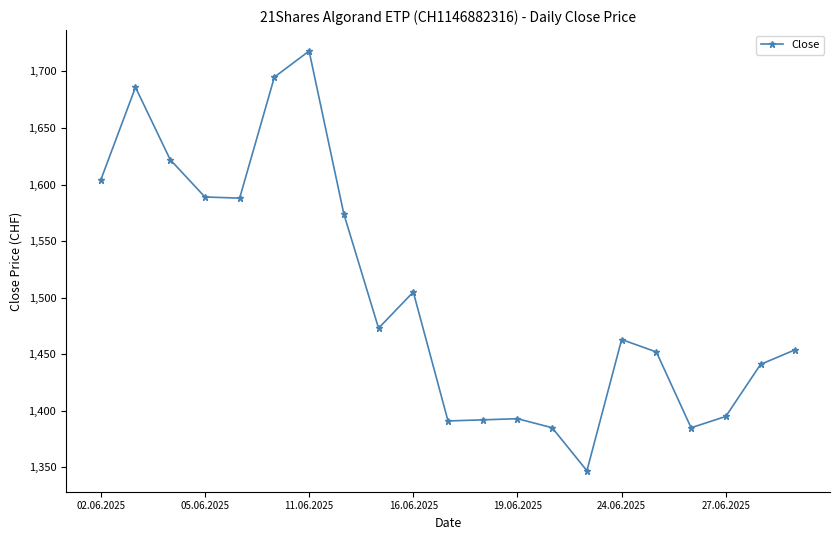

How many series are shown in this chart?

1